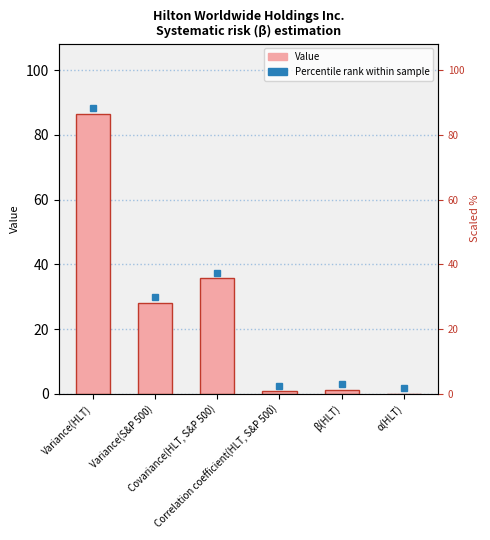

Is it true that the value at Covariance(HLT, S&P 500) is 59.4?

False